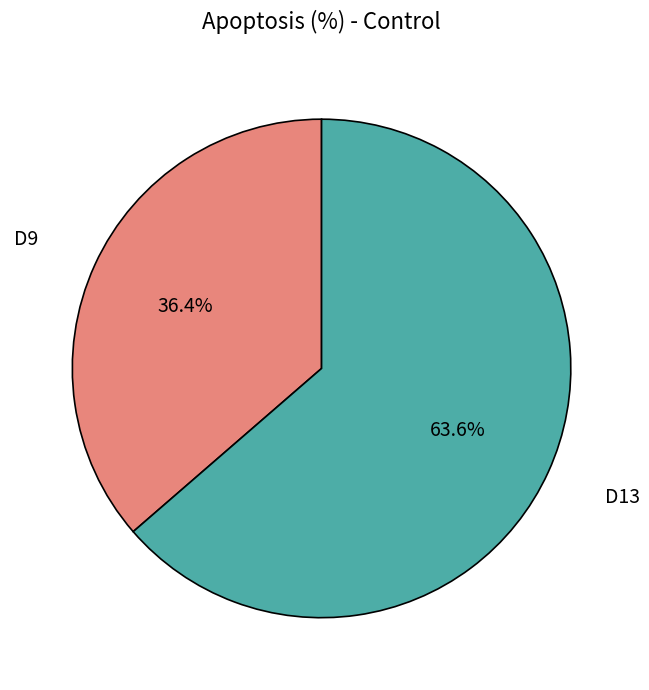

How many segments does this pie chart have?

2